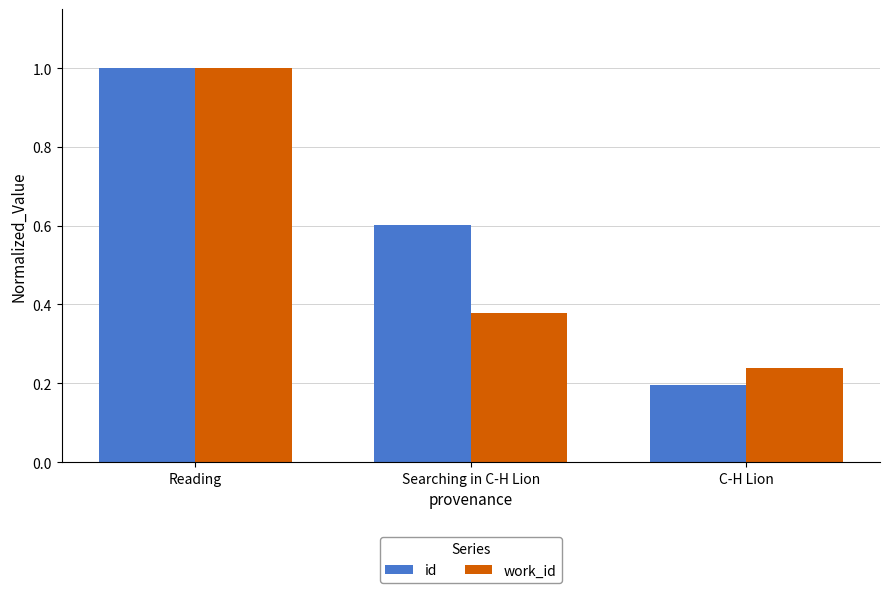

Does the chart contain any negative values?

No